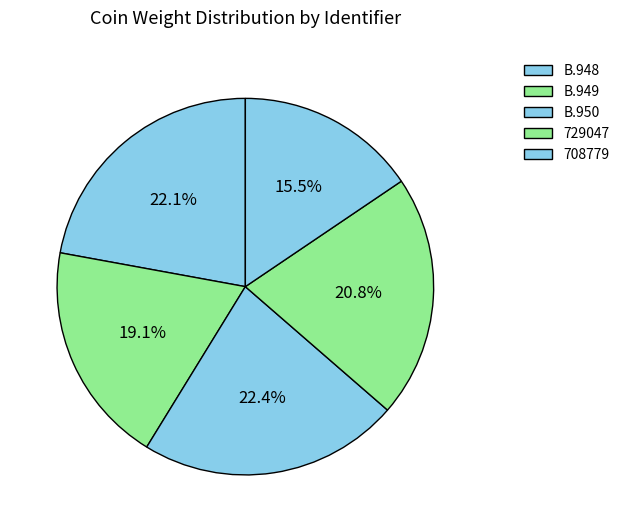

How many segments does this pie chart have?

5